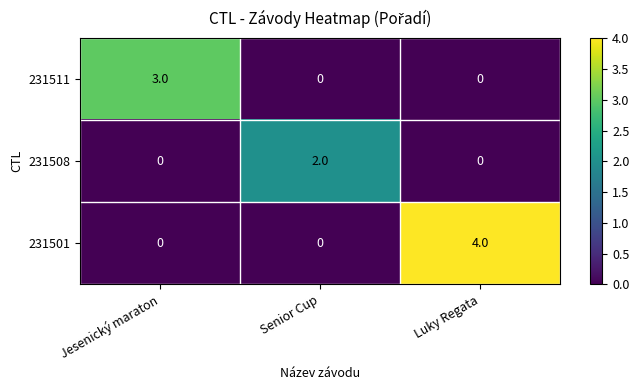

At which category is the sum across all series the highest?

Luky Regata